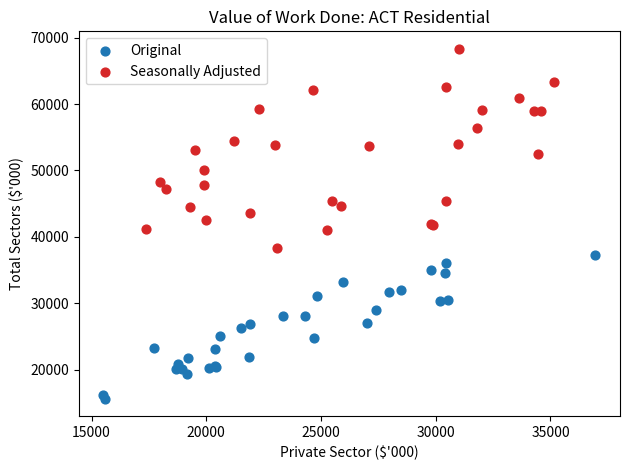

What are all the series names shown in the legend?

Original, Seasonally Adjusted